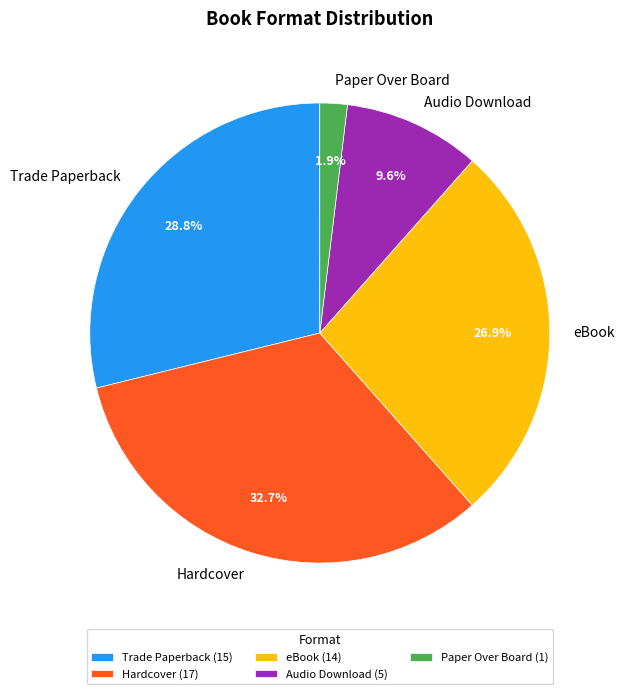

To the nearest percent, what portion does eBook represent?

27%